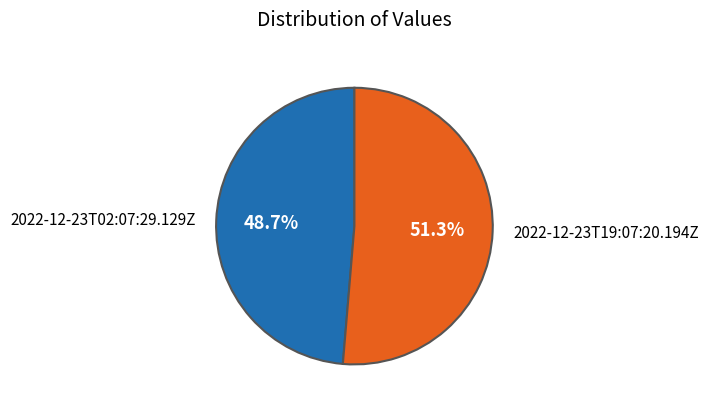

Which slice is the smallest?

2022-12-23T02:07:29.129Z